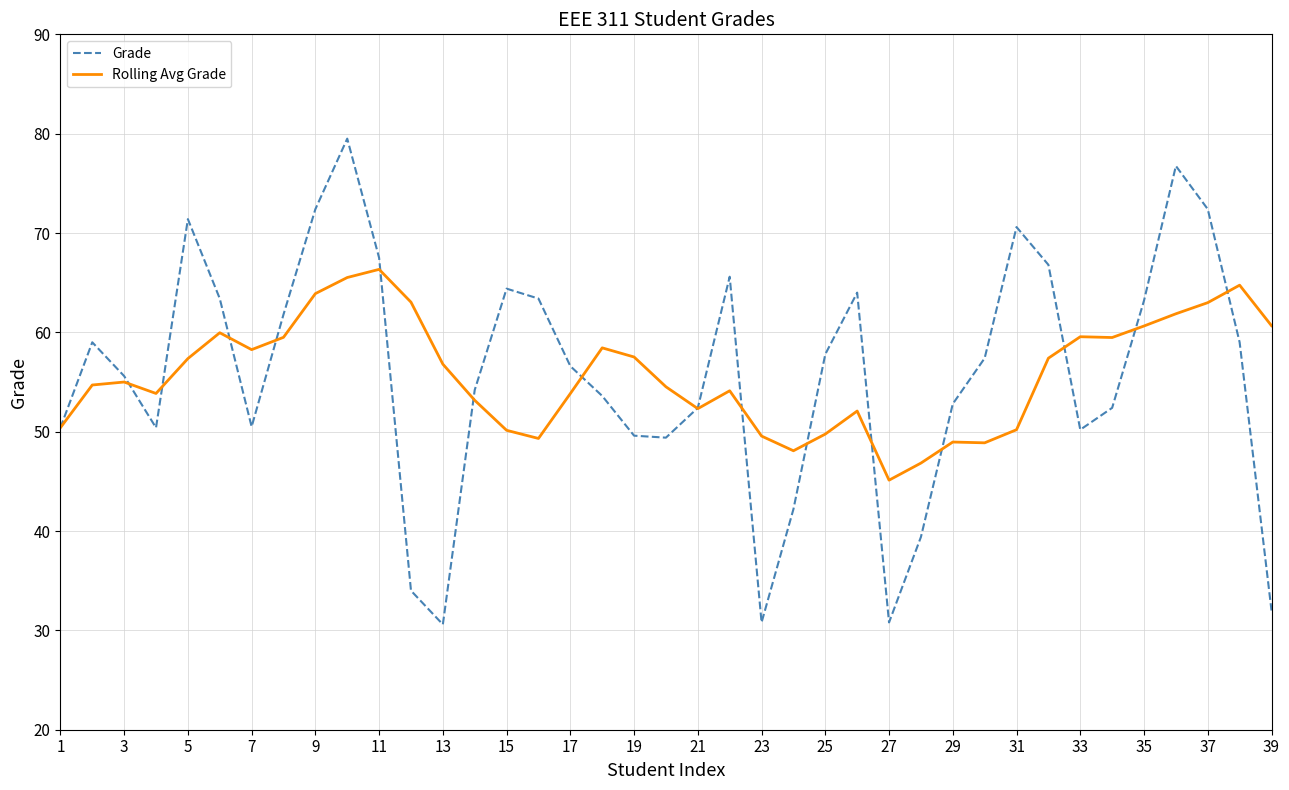

What are all the series names shown in the legend?

Grade, Rolling Avg Grade